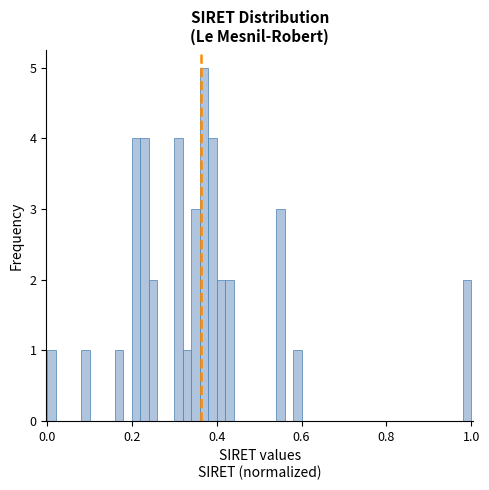

Read against the x-axis, roughly where is the centre of the tallest bar?

0.38